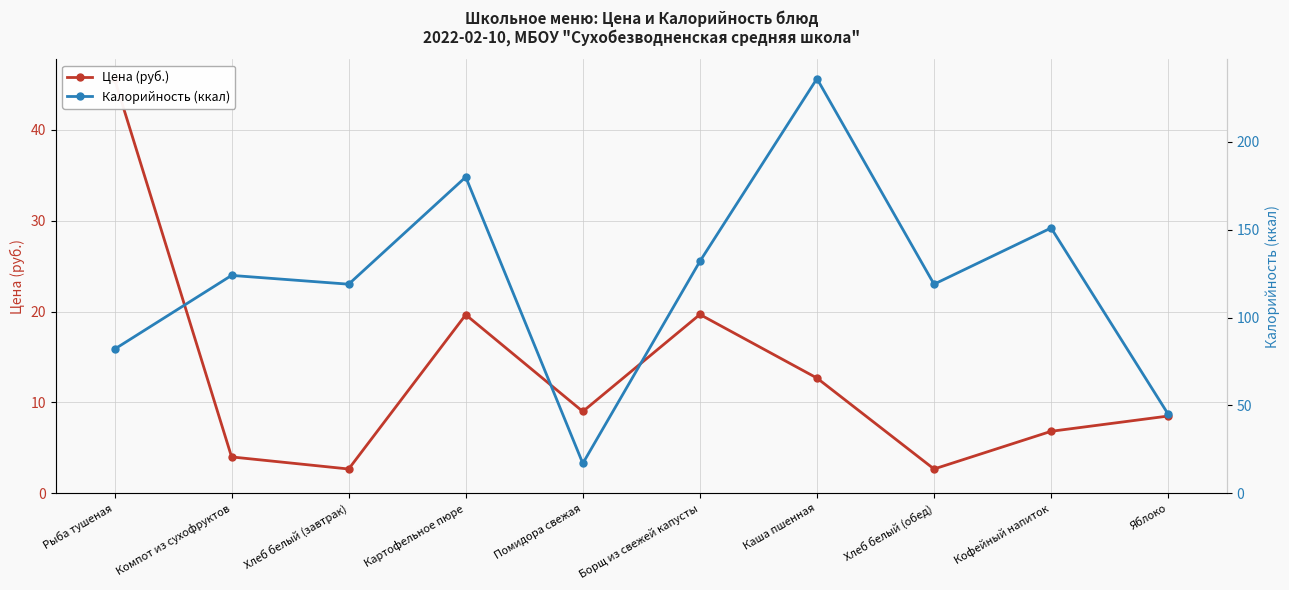

Where is the first local minimum for Калорийность (ккал)?

Хлеб белый (завтрак)